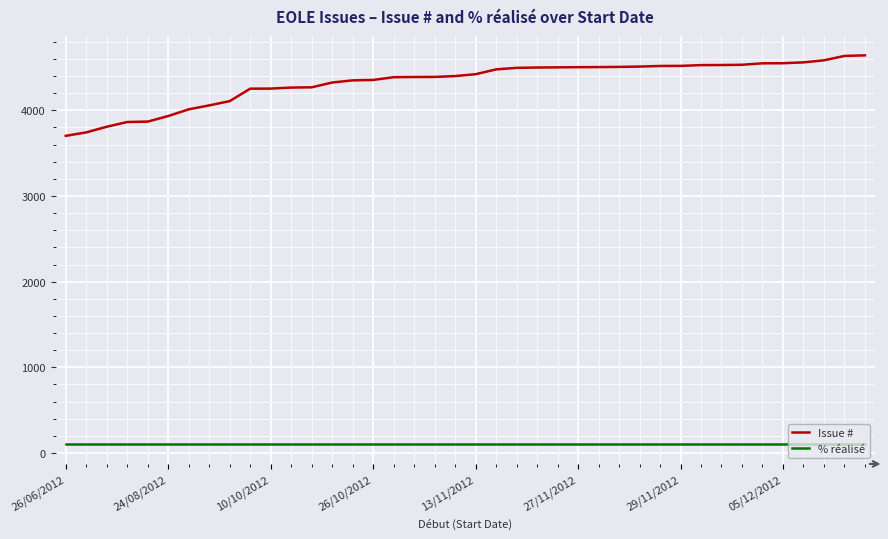

Count the number of categories in the chart.

40